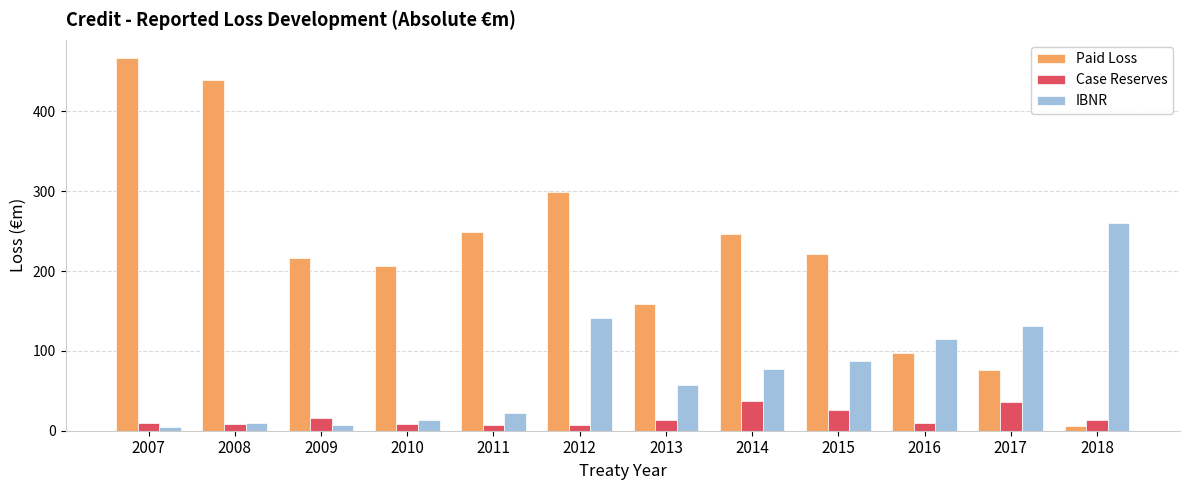

Which label corresponds to the largest value in the chart?

2007